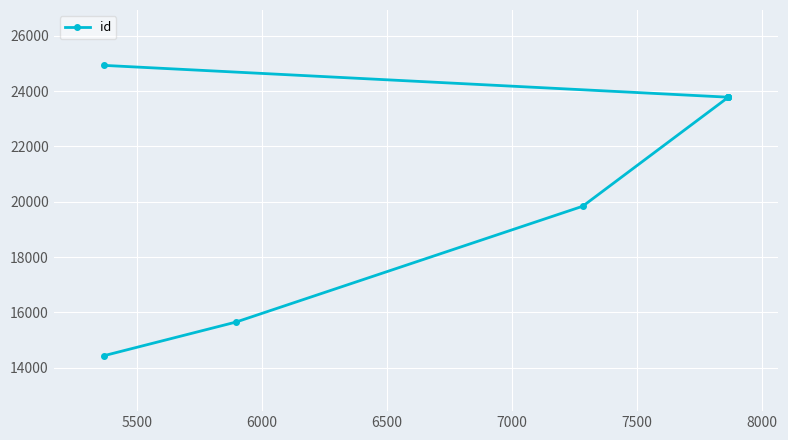

What is the value of the 3rd point from the left?

19838